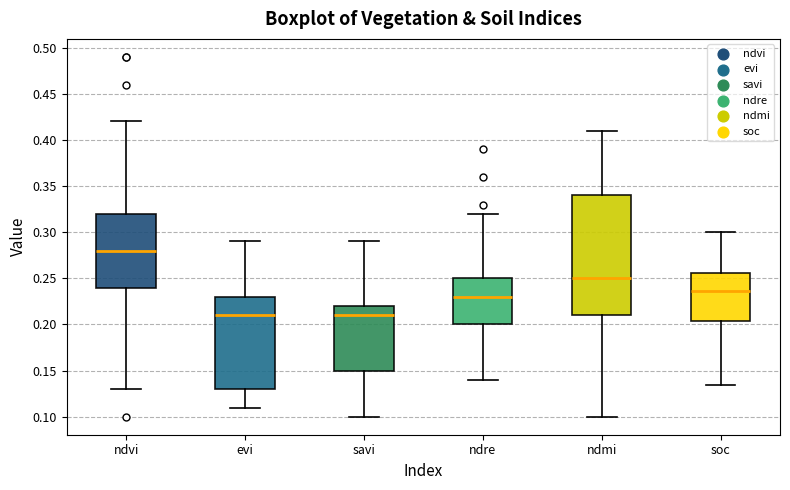

Comparing the boxes themselves (not the whiskers), which one is the tallest?

ndmi